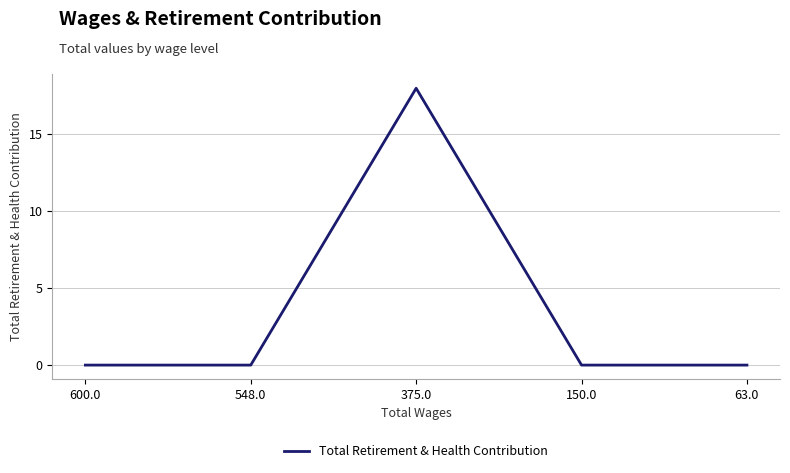

What is the change in value from 548.0 to 375.0?

+18